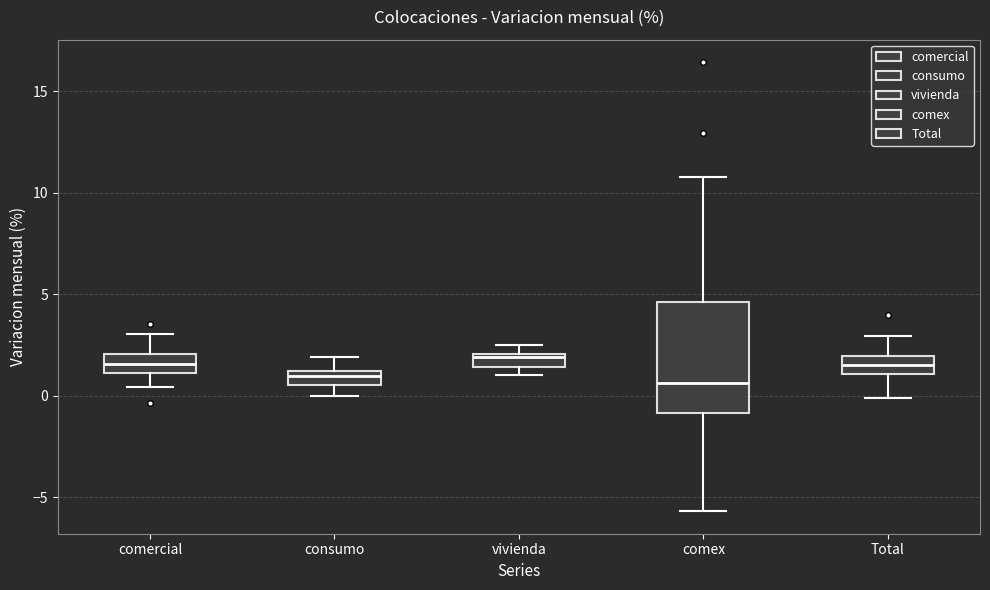

Where is the upper edge of the box for vivienda on the y-axis? The values are not printed on the chart, so give them approximately, as read against the axis.

2.0